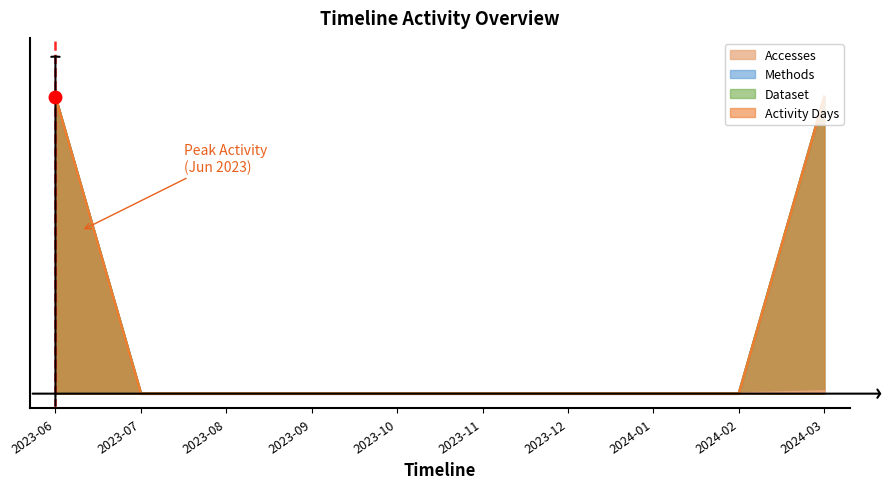

At how many categories does at least one series exceed 0?

2